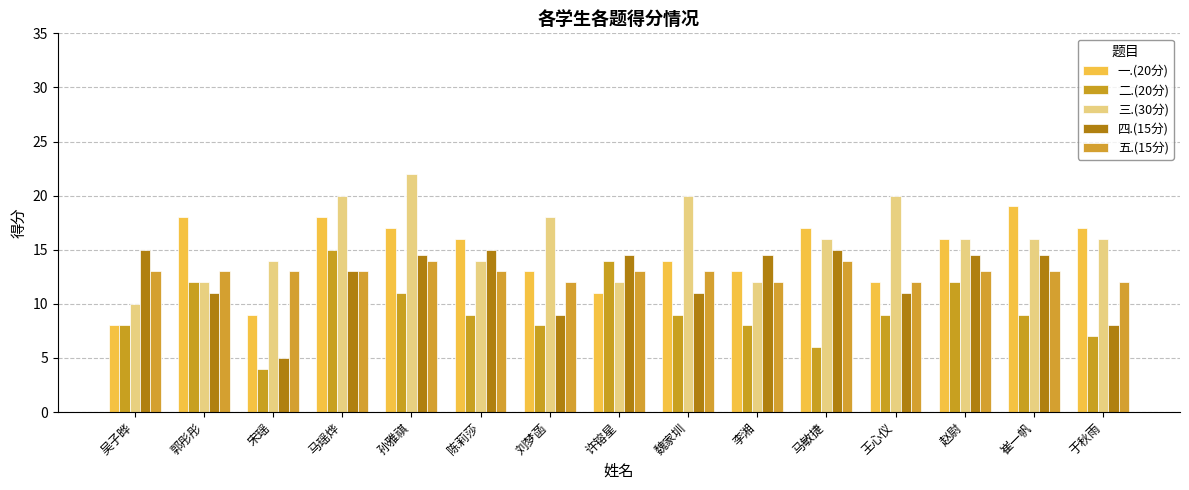

Between 王心仪 and 赵尉, which is larger?

赵尉